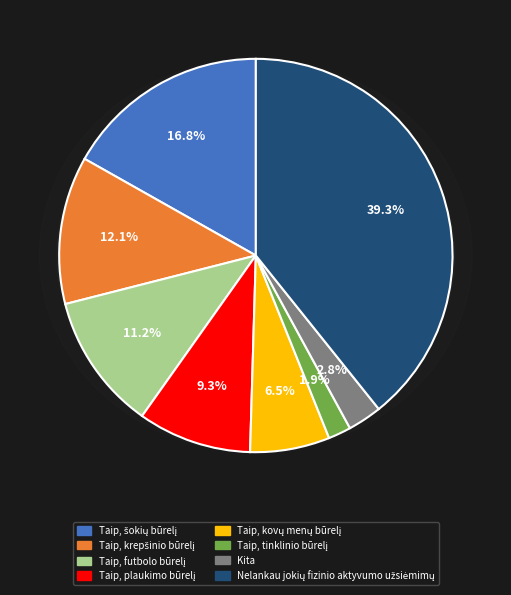

The Taip, futbolo būrelį slice represents 20% of the pie. True or false?

False